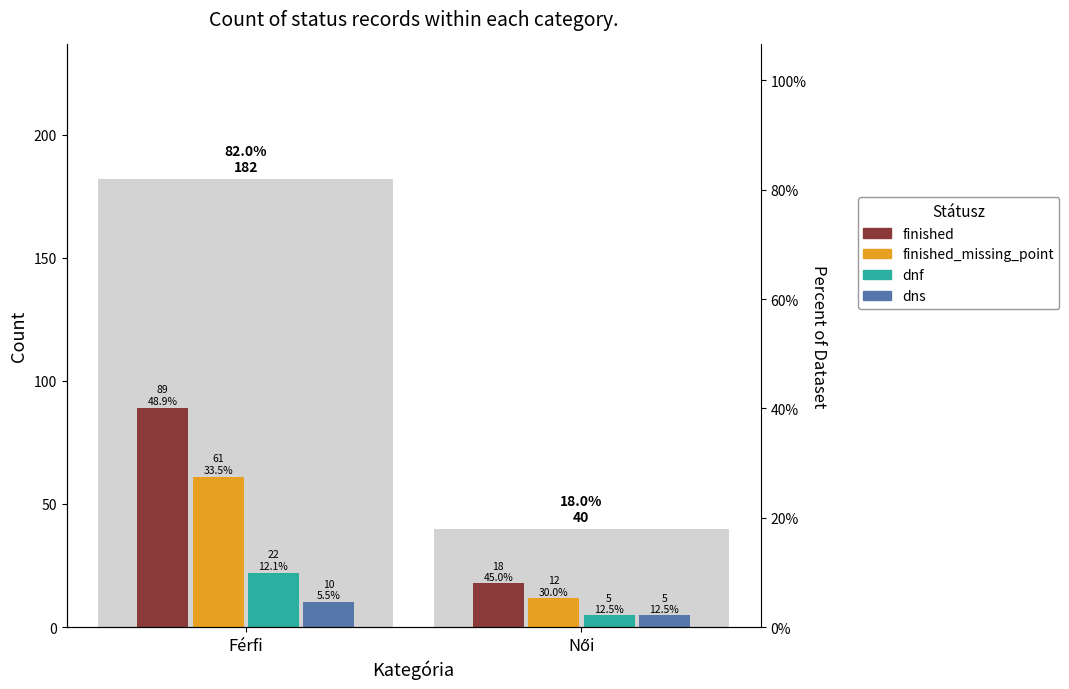

Reading left to right, list all the values displayed in this chart.

finished: 89	18
finished_missing_point: 61	12
dnf: 22	5
dns: 10	5